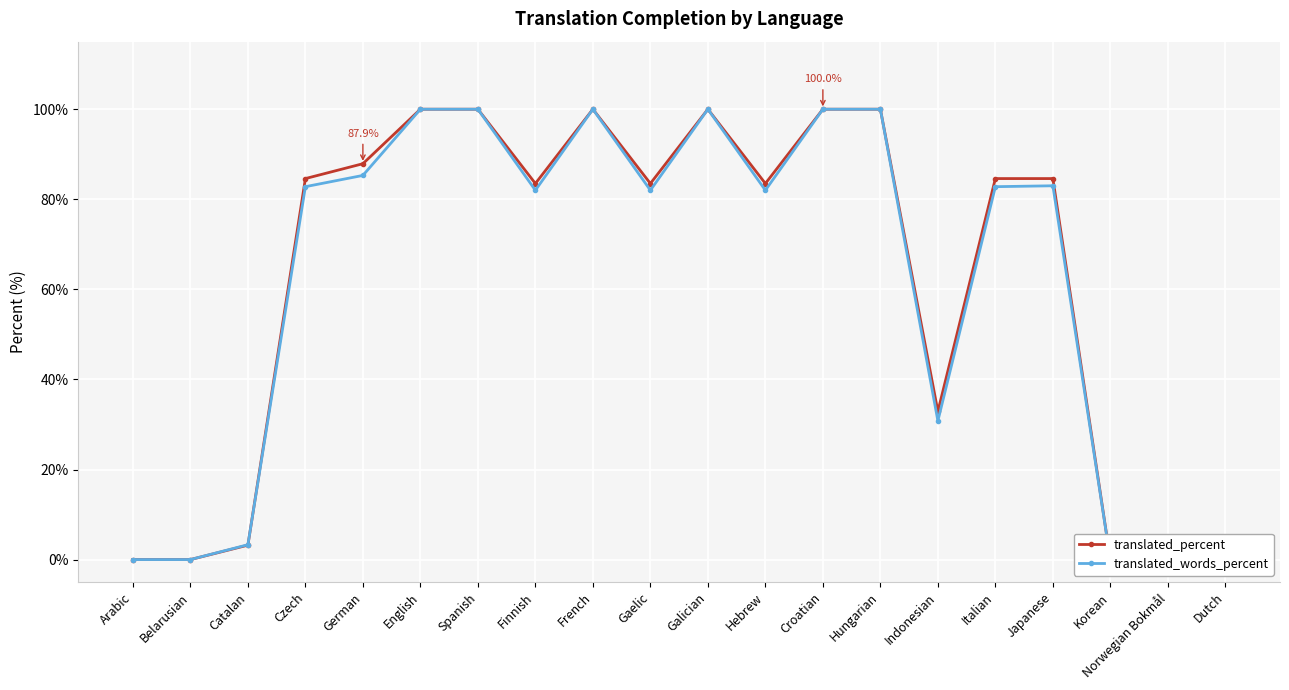

What is the highest value of the translated_percent series?

100.0